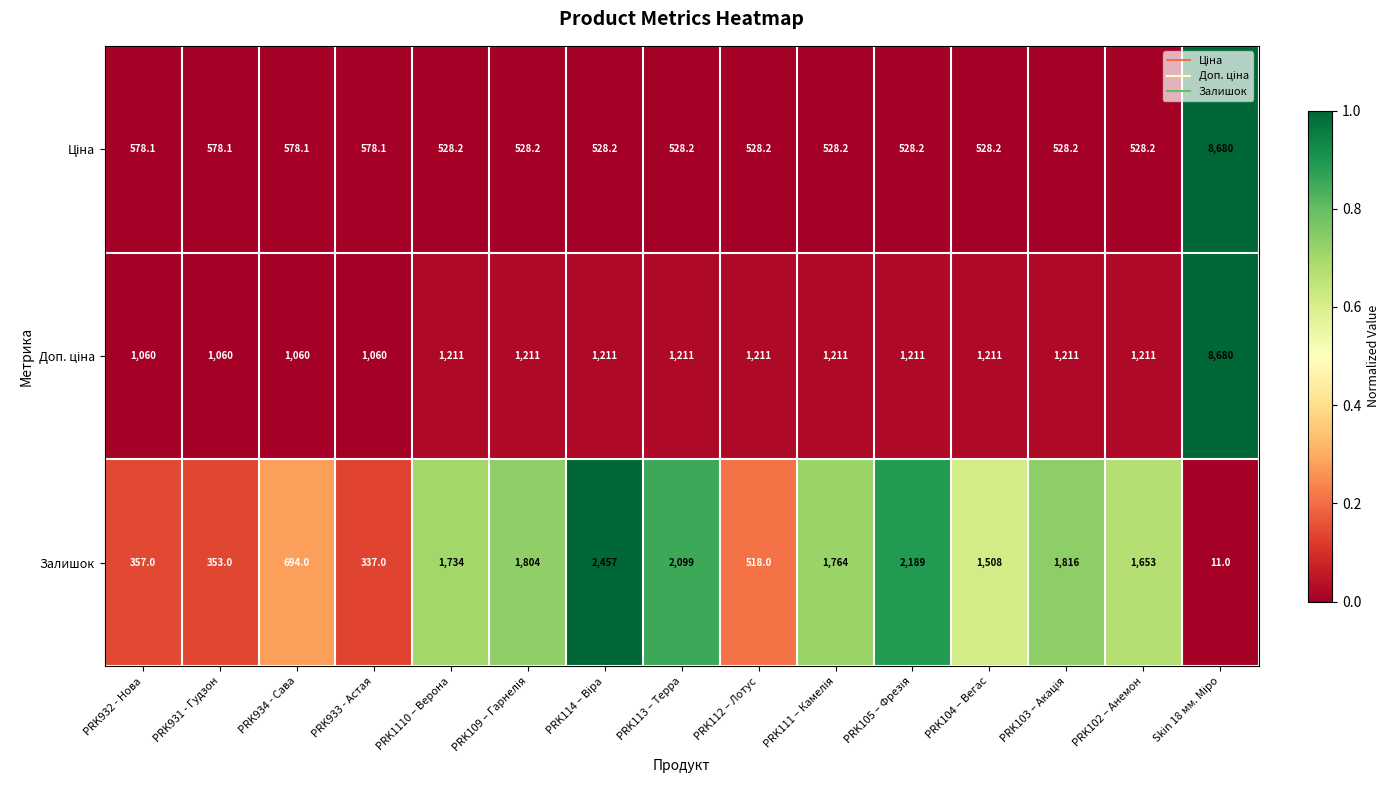

What is the difference between the highest and lowest values at PRK932 - Нова?

703.0